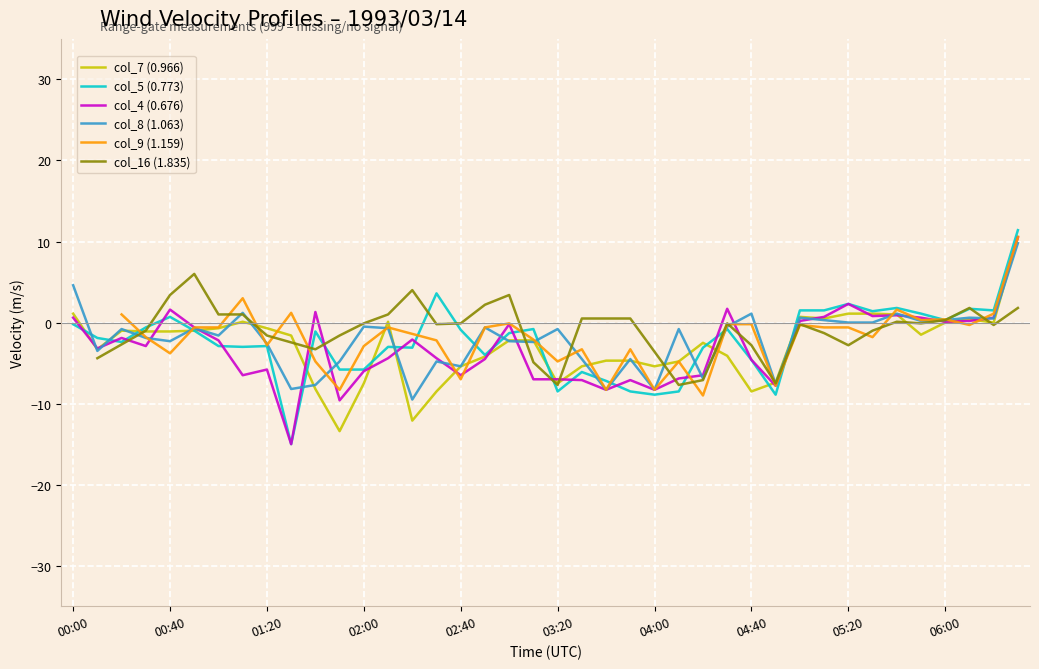

Between 05:30 and 04:30, which is larger?

05:30